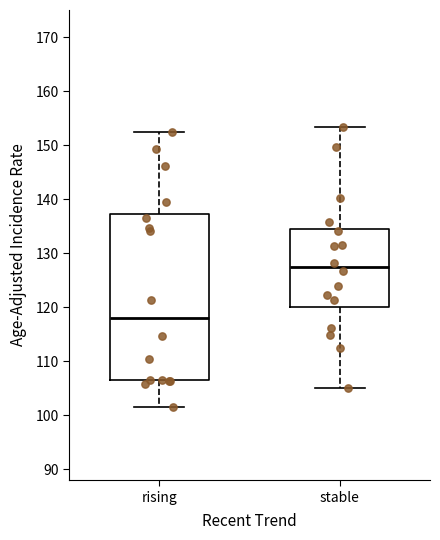

Which box's median line is the highest?

stable